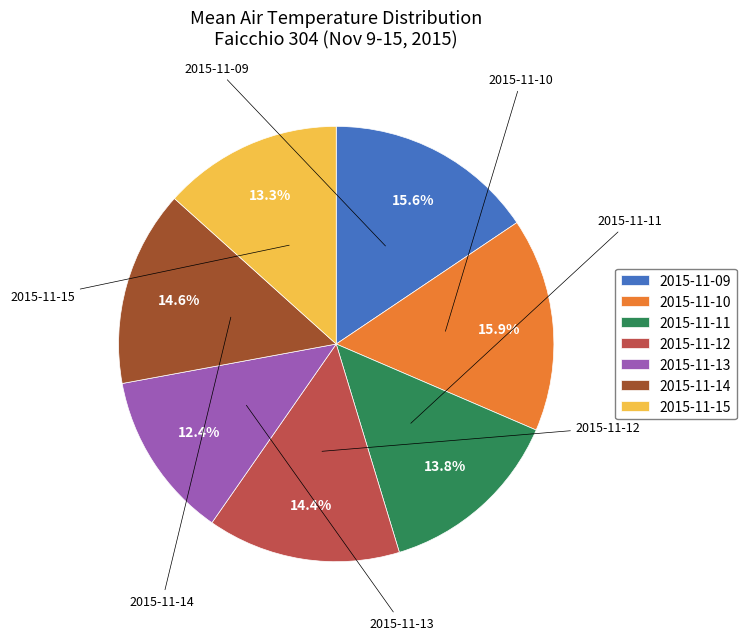

The 2015-11-15 slice represents 13% of the pie. True or false?

True